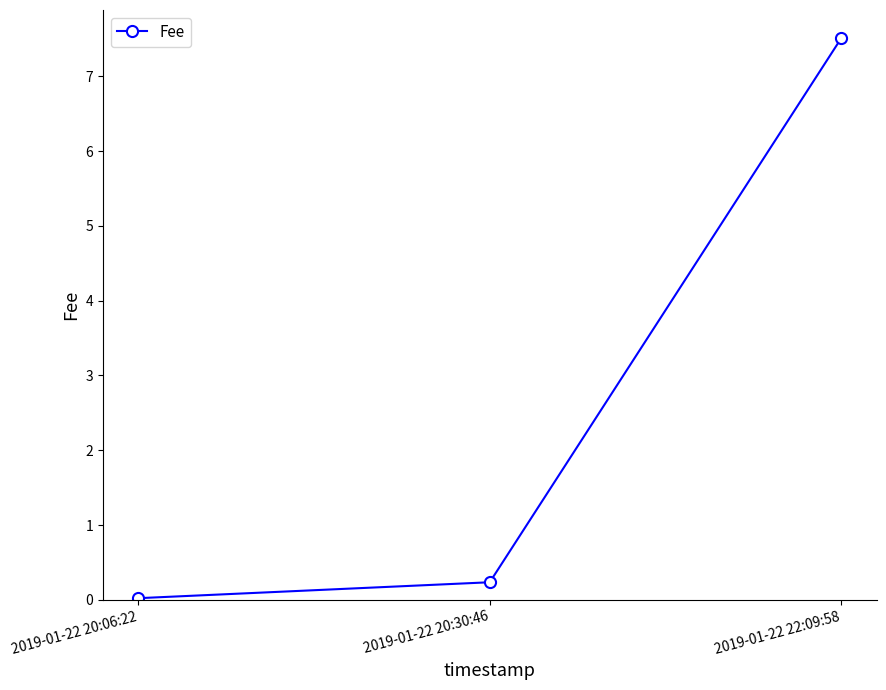

What position from the left is 2019-01-22 20:06:22?

1